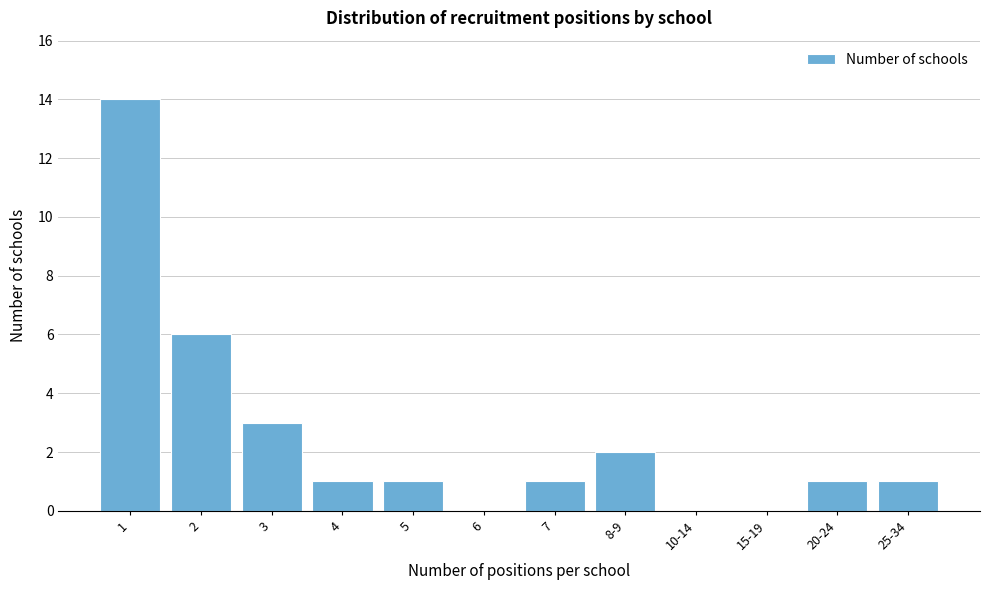

Reading left to right, transcribe all the data shown in this chart.

1=14	2=6	3=3	4=1	5=1	6=0	7=1	8-9=2	10-14=0	15-19=0	20-24=1	25-34=1